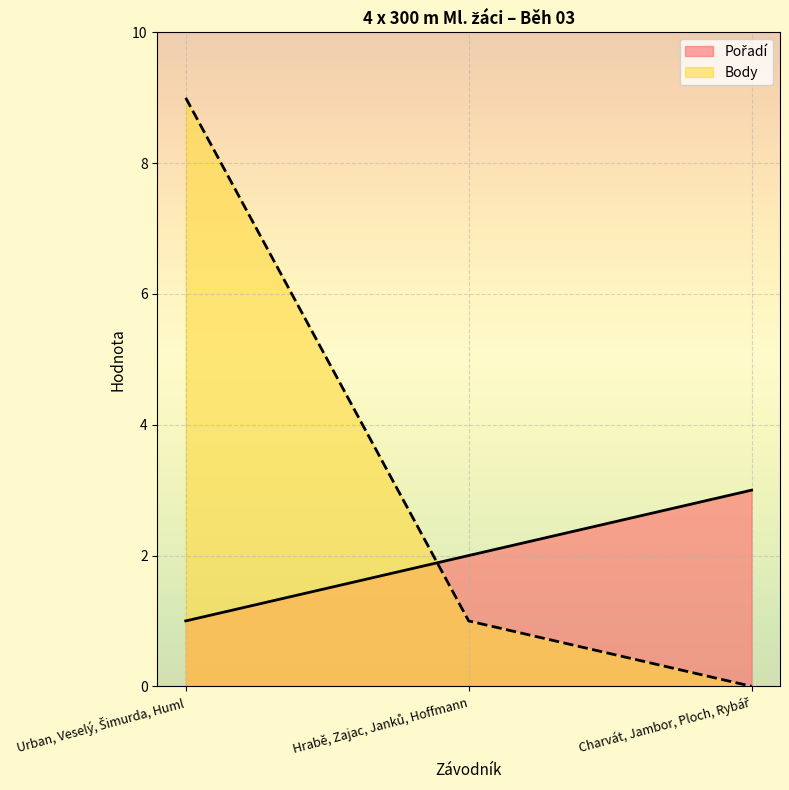

How many positive values does the Body series have?

2